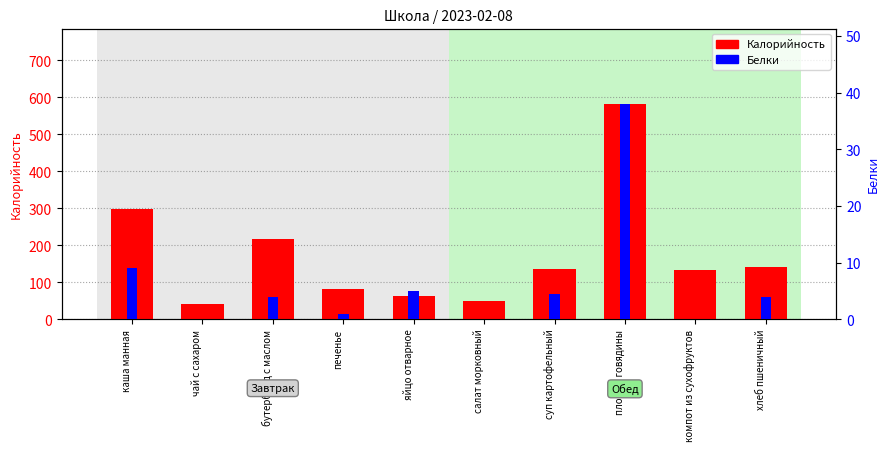

Between каша манная and яйцо отварное, which is larger?

каша манная